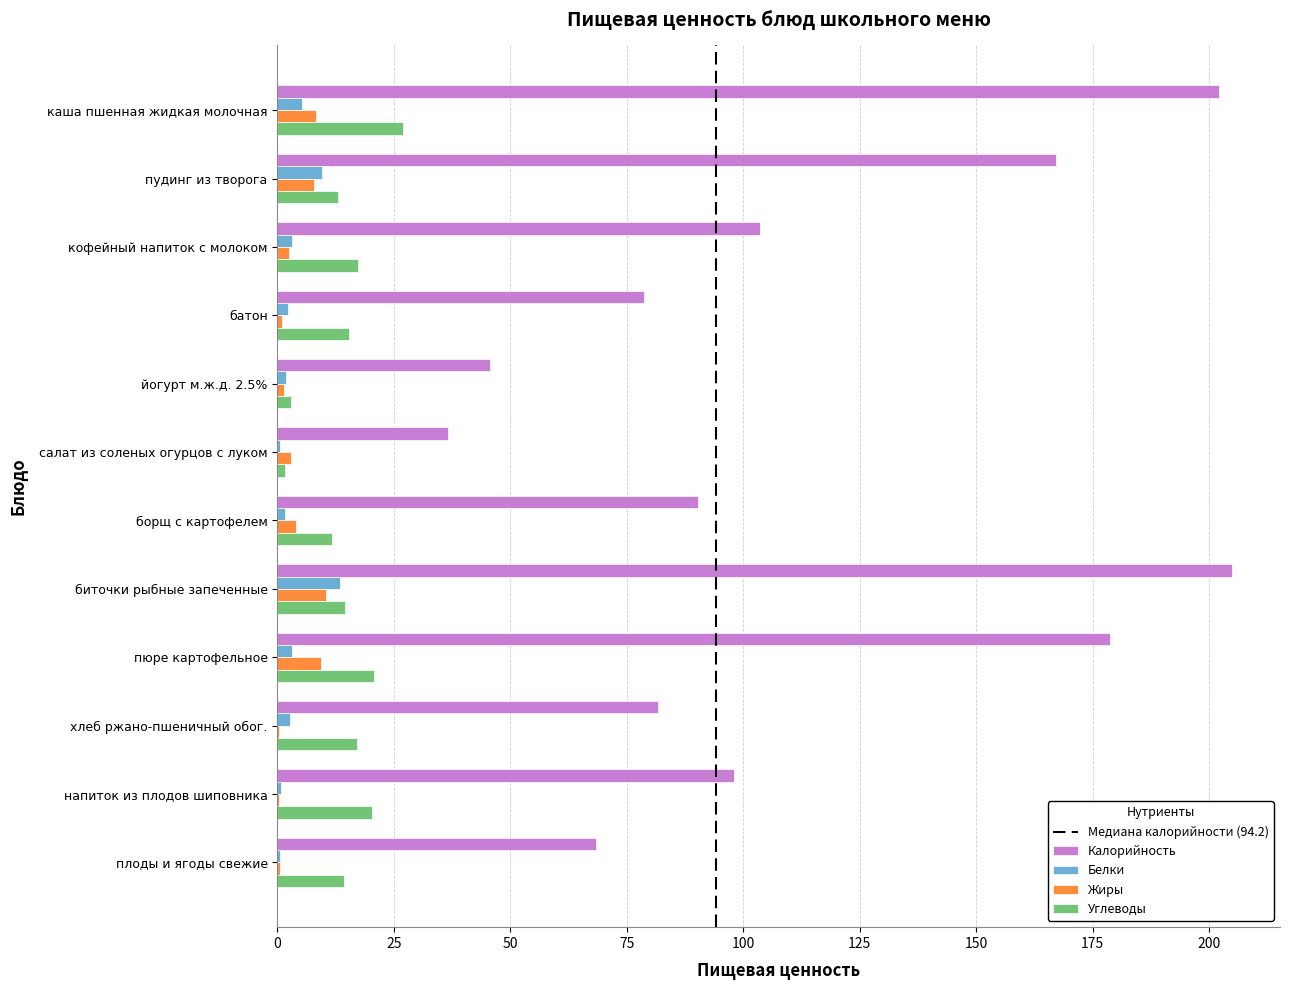

Is it true that Калорийность equals 90.2 at борщ с картофелем?

True